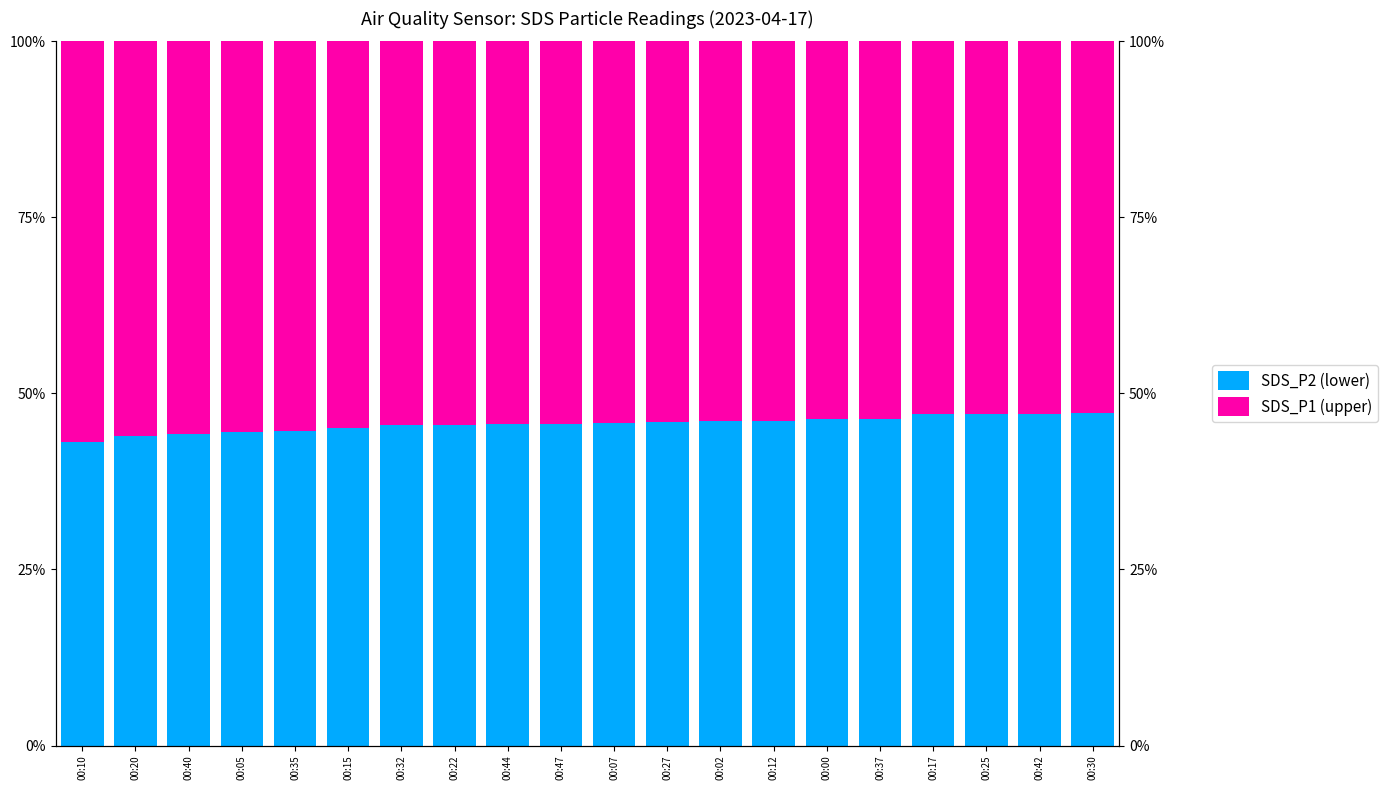

What position from the right is 00:07?

10